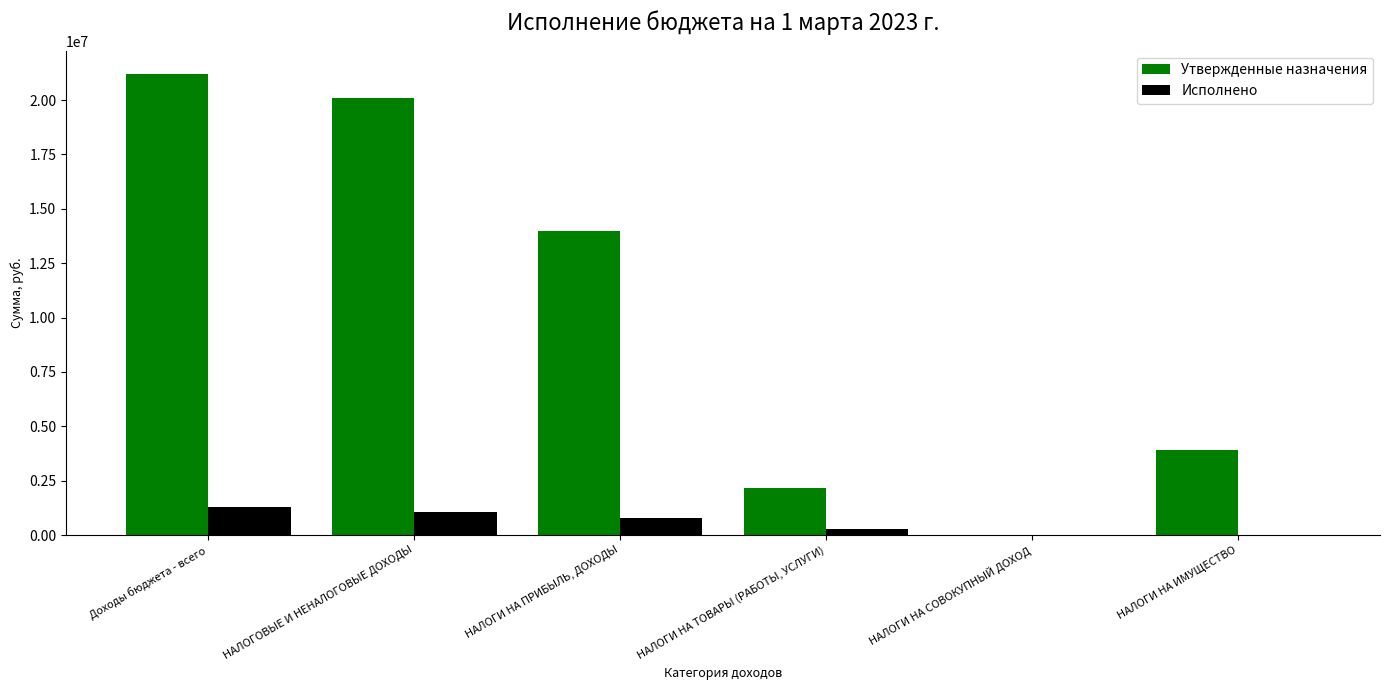

Are the bars horizontal?

No